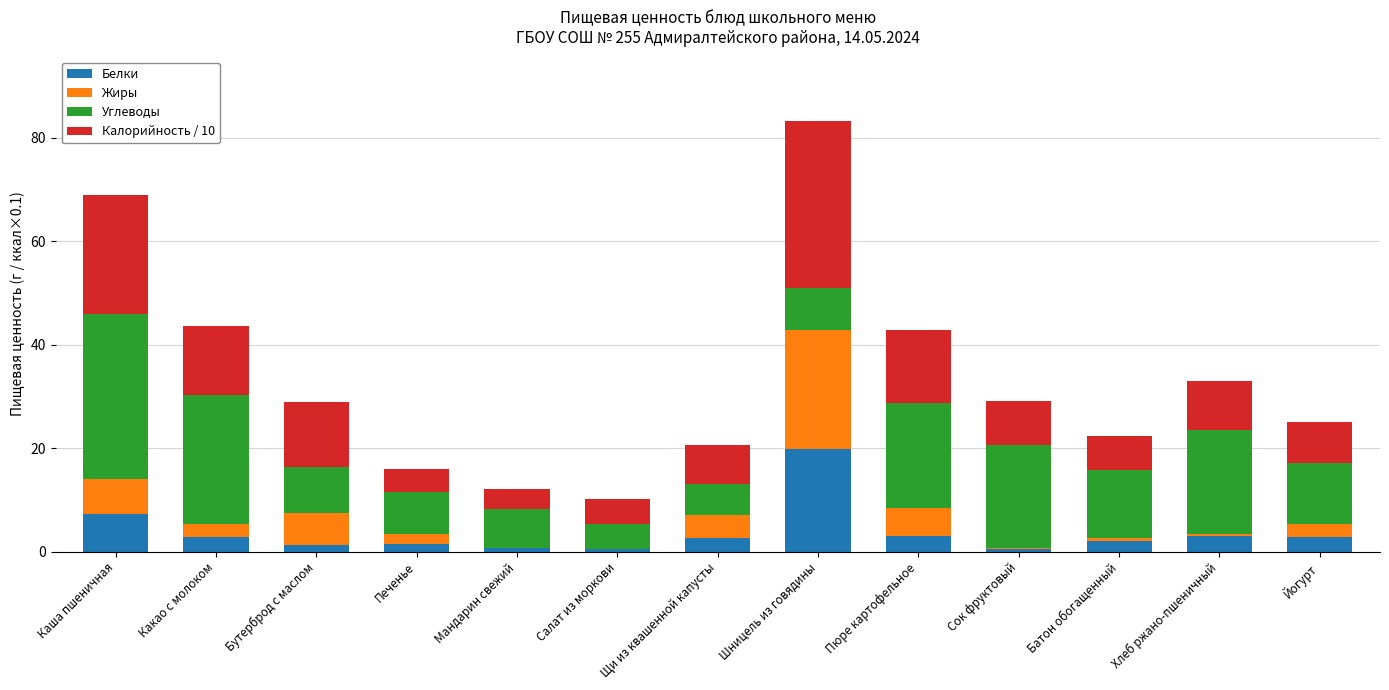

The value of Белки at Шницель из говядины is 19.8. True or false?

True